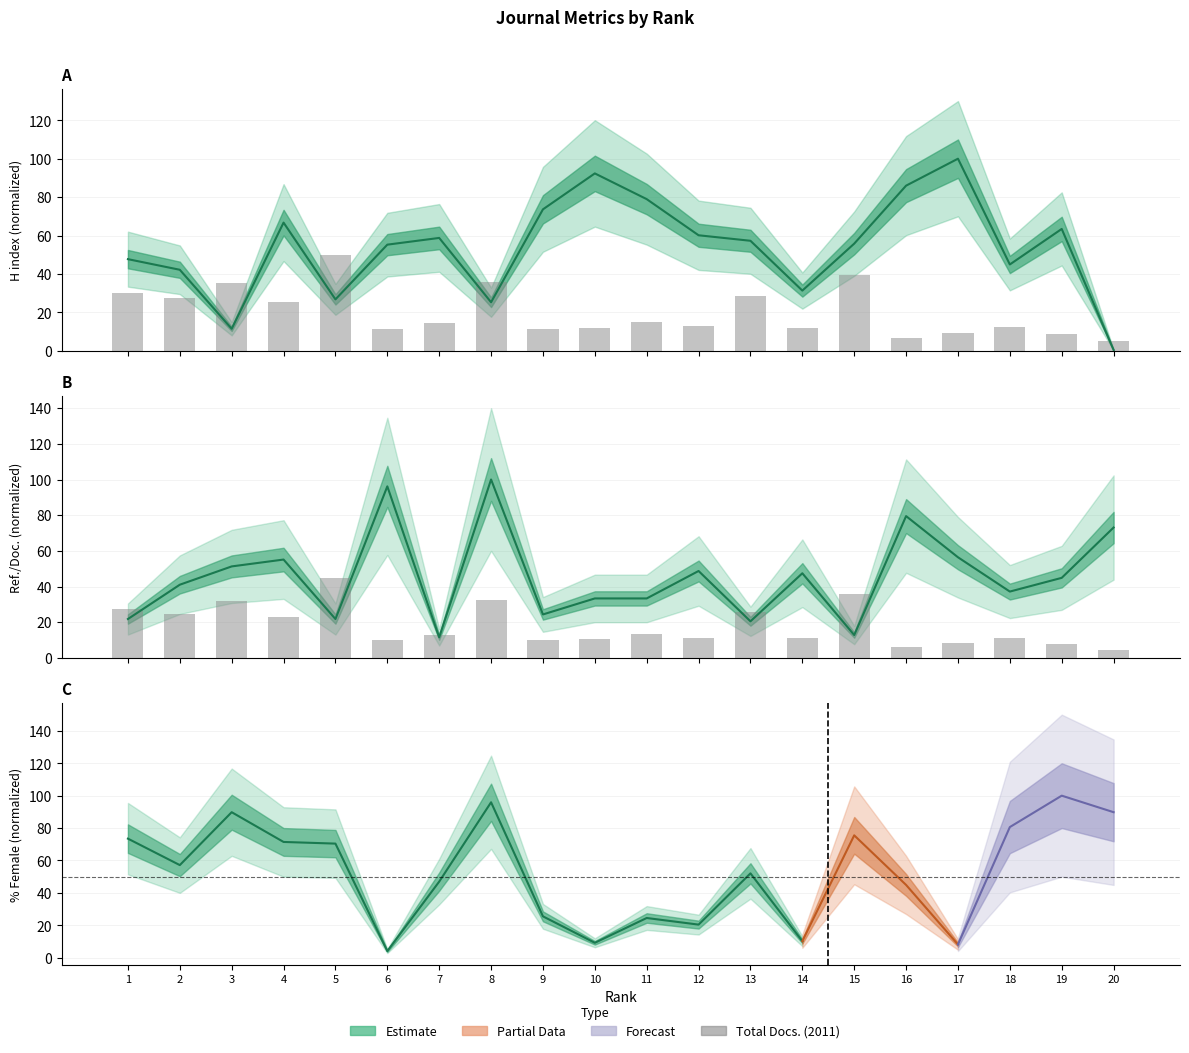

Rank the categories by value from highest to lowest.

5, 15, 8, 3, 1, 13, 2, 4, 11, 7, 12, 18, 14, 10, 9, 6, 17, 19, 16, 20